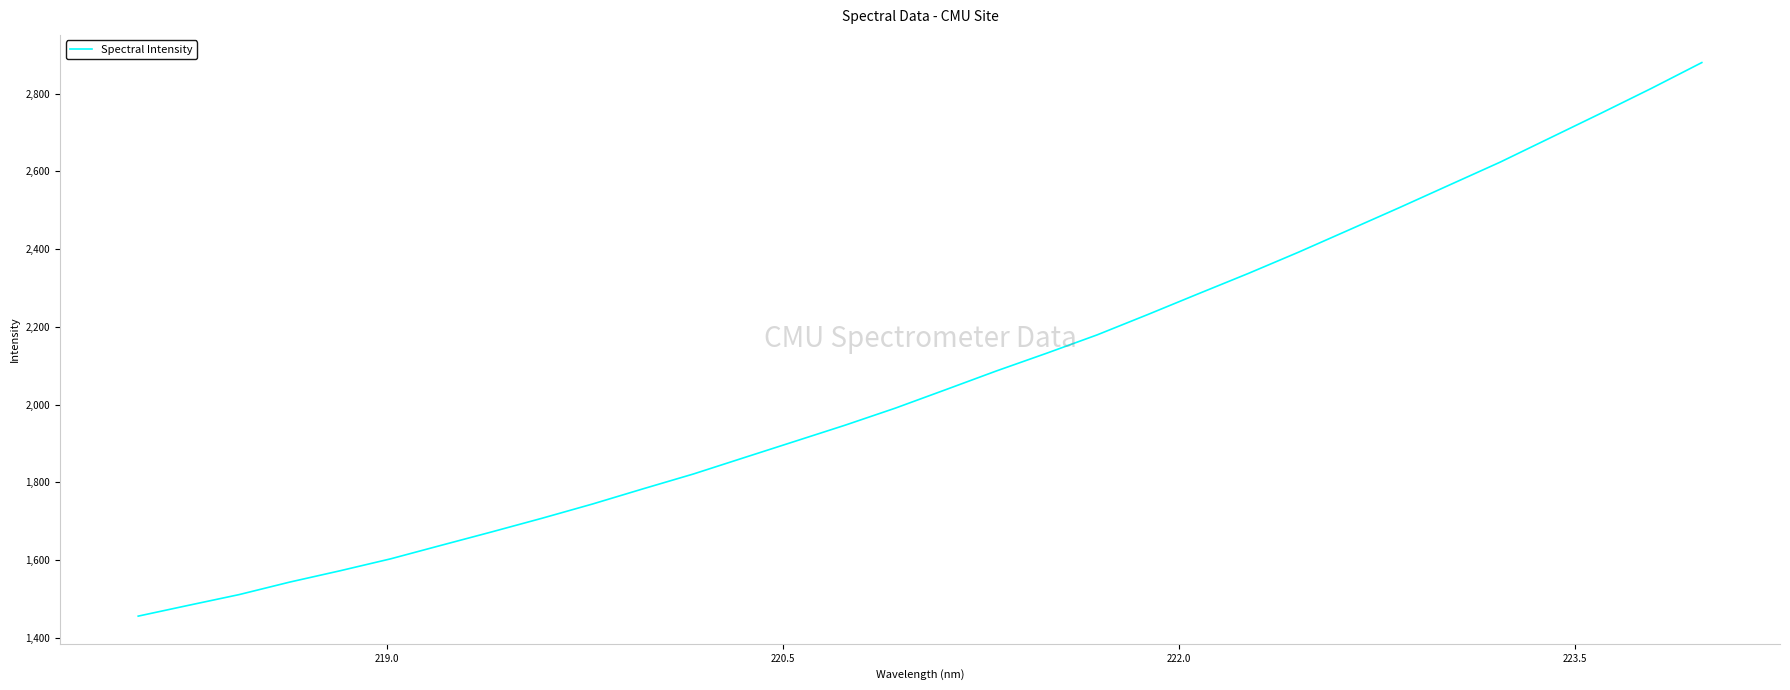

What is the average value?

2068.8